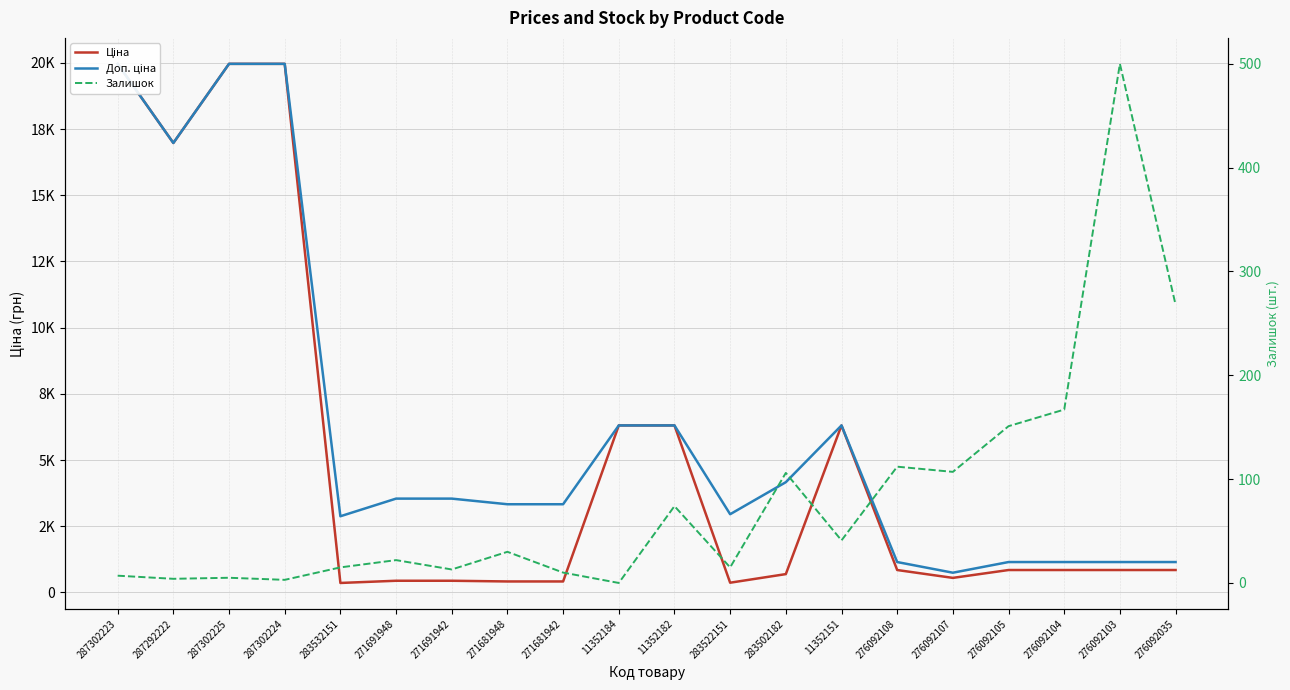

Reading left to right, what are all the values shown in this chart?

Ціна: 19964.2	16976.3	19964.2	19964.2	359.9	443.1	443.1	416.6	416.6	6308.8	6308.8	369.5	694.3	6308.8	848.4	551.5	848.4	848.4	848.4	848.4
Доп. ціна: 19964.2	16976.3	19964.2	19964.2	2878.8	3545.0	3545.0	3332.5	3332.5	6308.8	6308.8	2955.8	4165.6	6308.8	1149.7	747.0	1149.7	1149.7	1149.7	1149.7
Залишок: 7.0	4.0	5.0	3.0	15.0	22.0	13.0	30.0	10.0	0.0	74.0	15.0	106.0	41.0	112.0	107.0	151.0	167.0	500.0	268.0